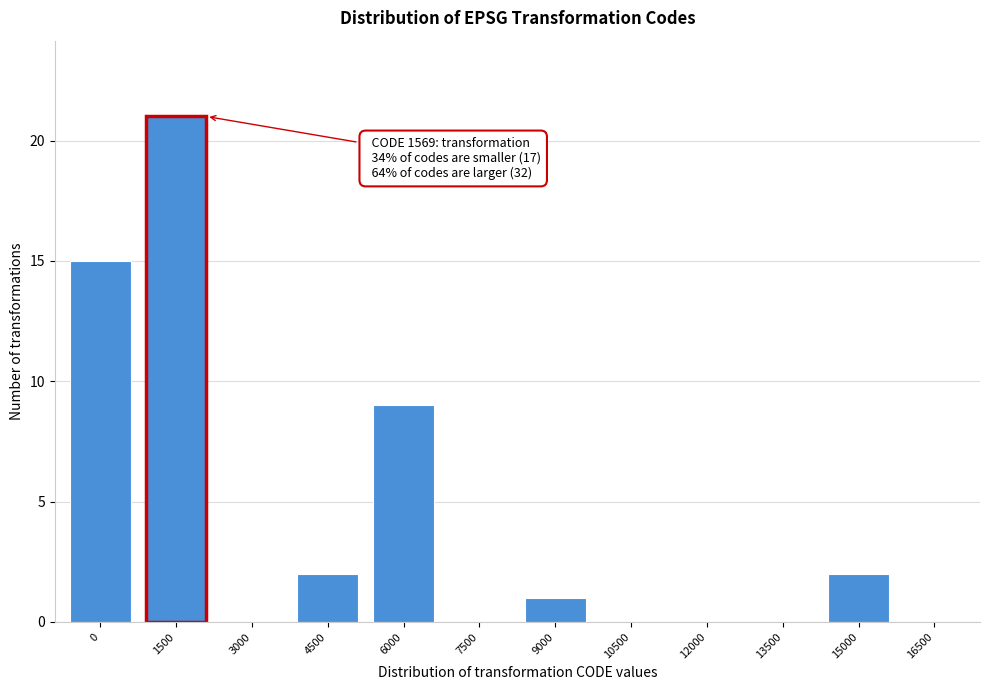

Reading left to right, what are all the values shown in this chart?

0=15	1500=21	3000=0	4500=2	6000=9	7500=0	9000=1	10500=0	12000=0	13500=0	15000=2	16500=0